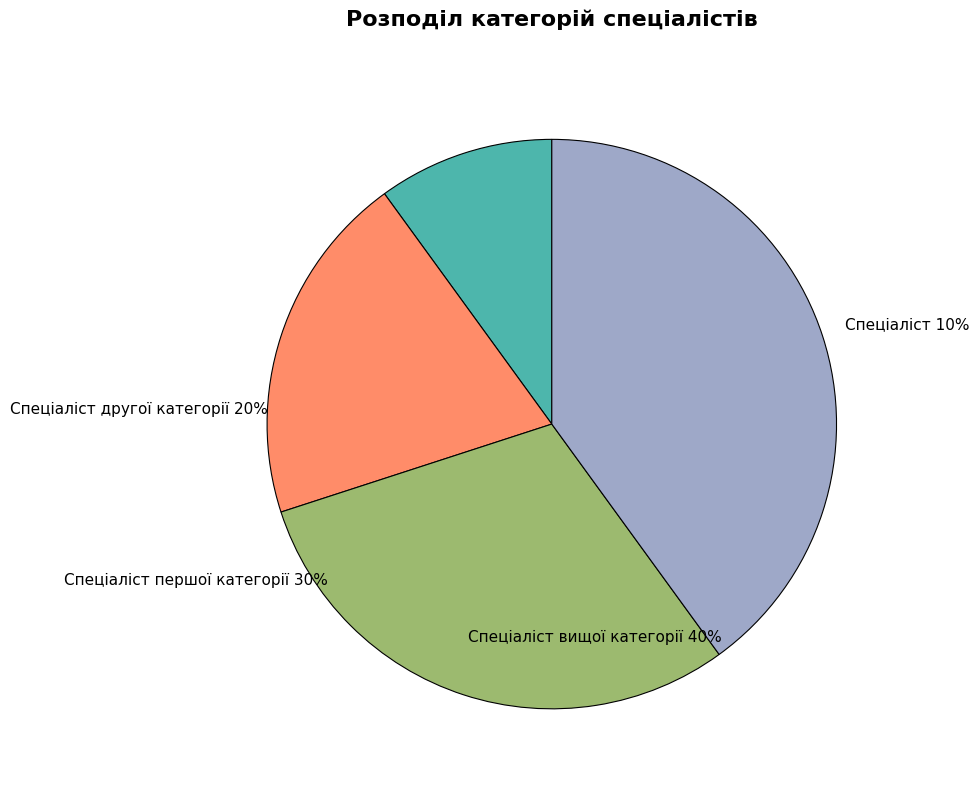

Does any single category account for the majority?

No